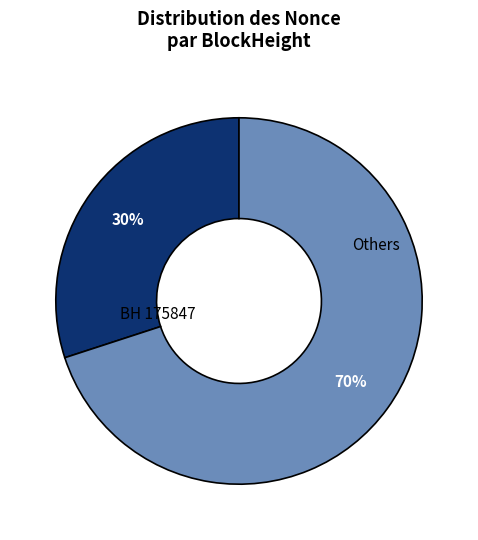

Which category has the smallest portion of the pie?

BH 175847